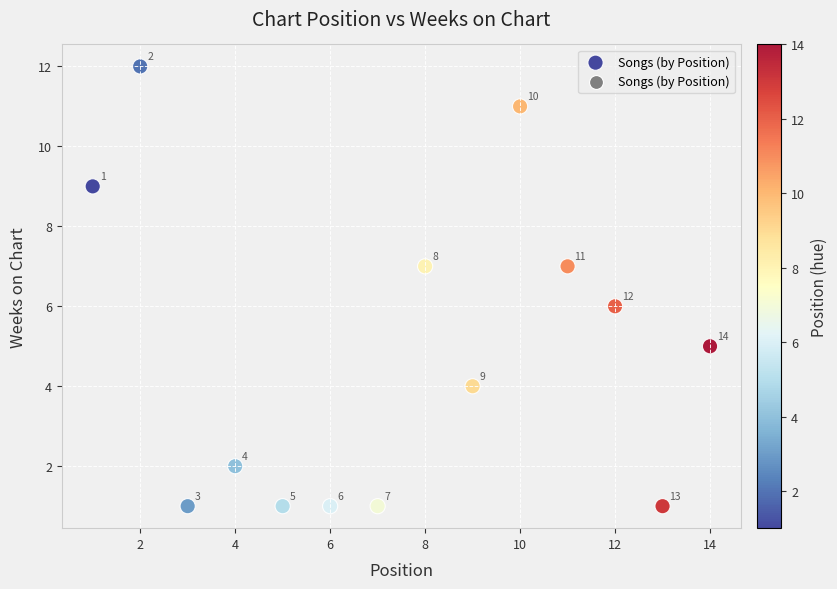

What is the range of Y values (max minus min)?

11